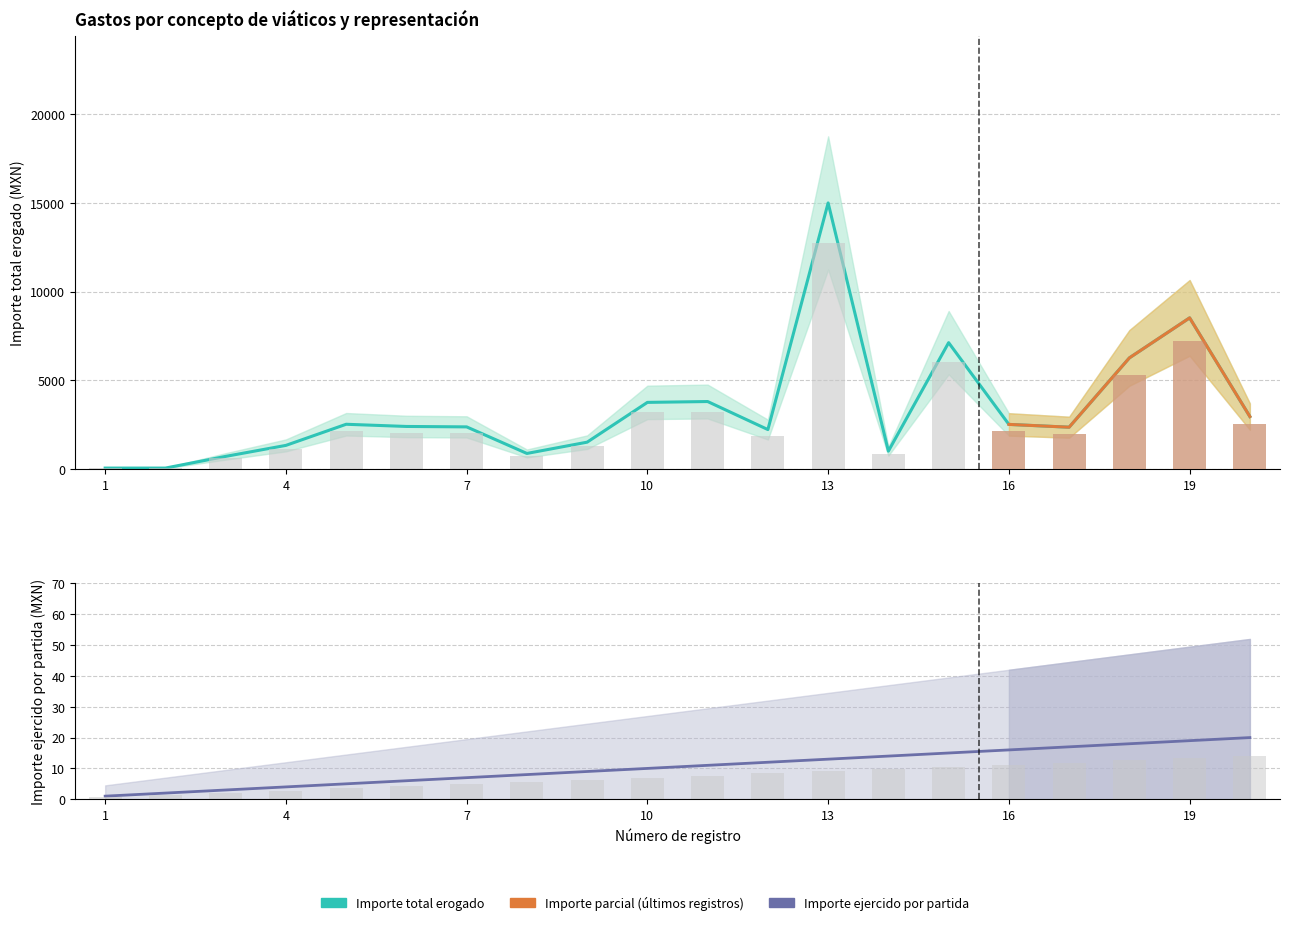

At which category is the sum across all series the highest?

13